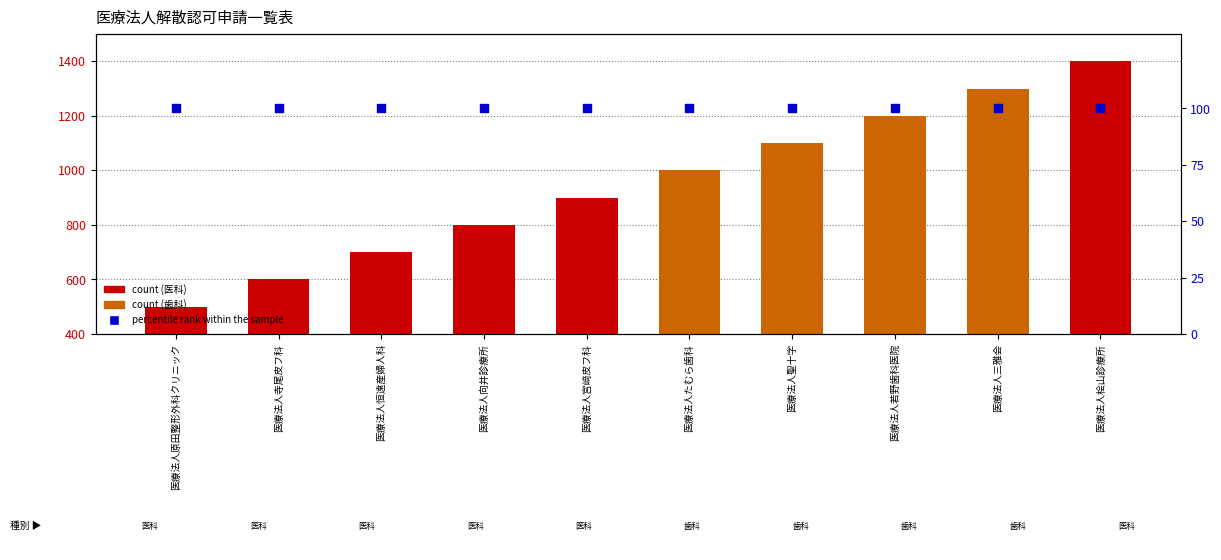

At which category is the sum across all series the highest?

医療法人桧山診療所